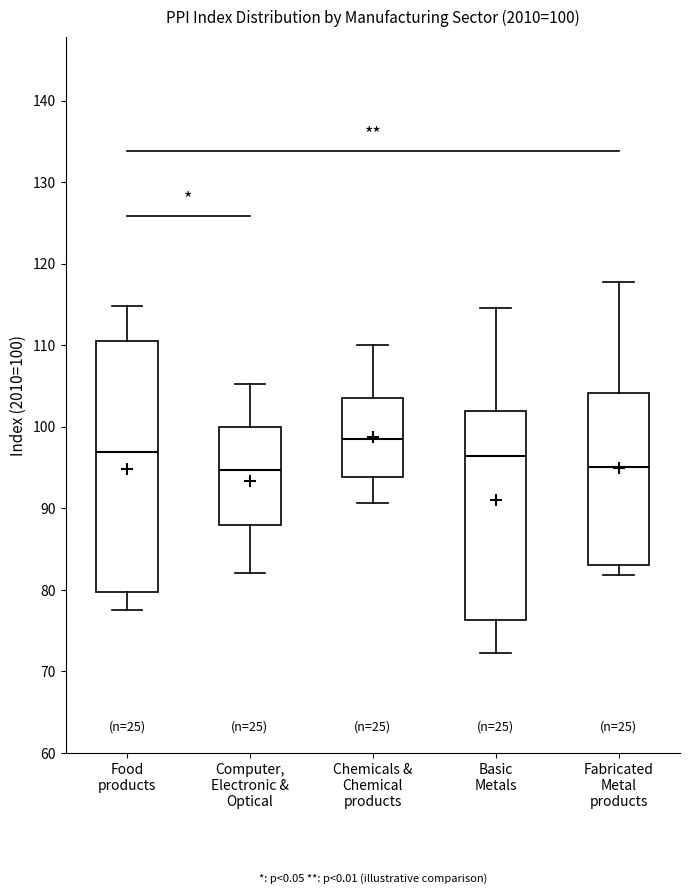

Which box is the tallest, from its lower edge to its upper edge?

Food products